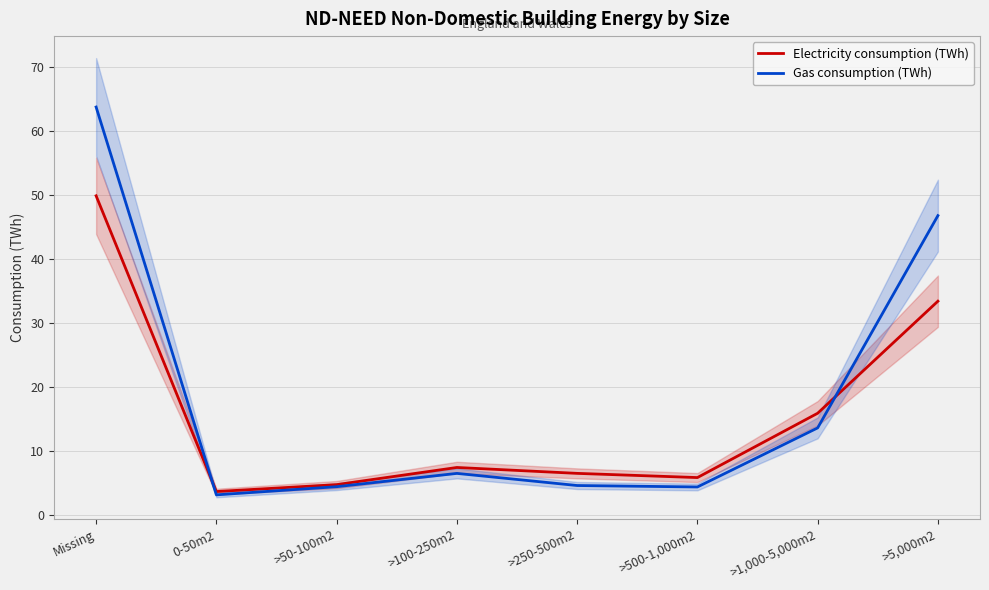

Which category has the lowest value across all series?

0-50m2